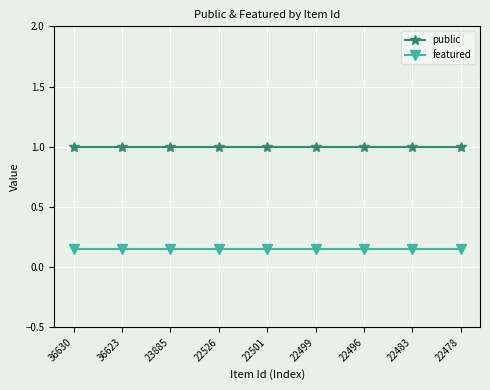

Which series has the largest total across all categories?

public